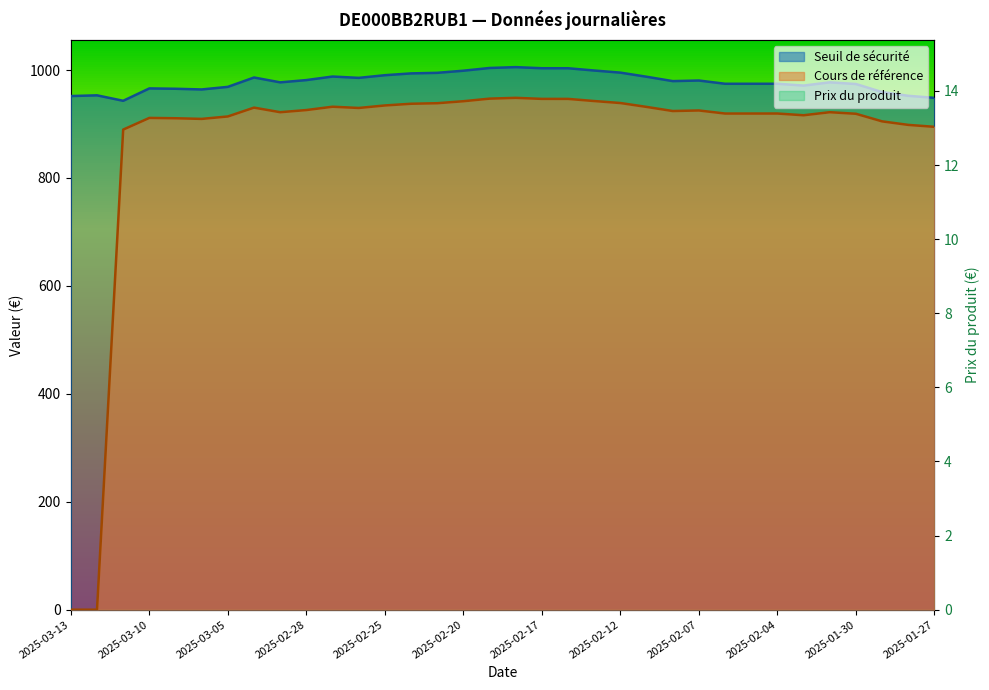

What is the difference between the maximum and minimum values in the Seuil de sécurité series?

62.4